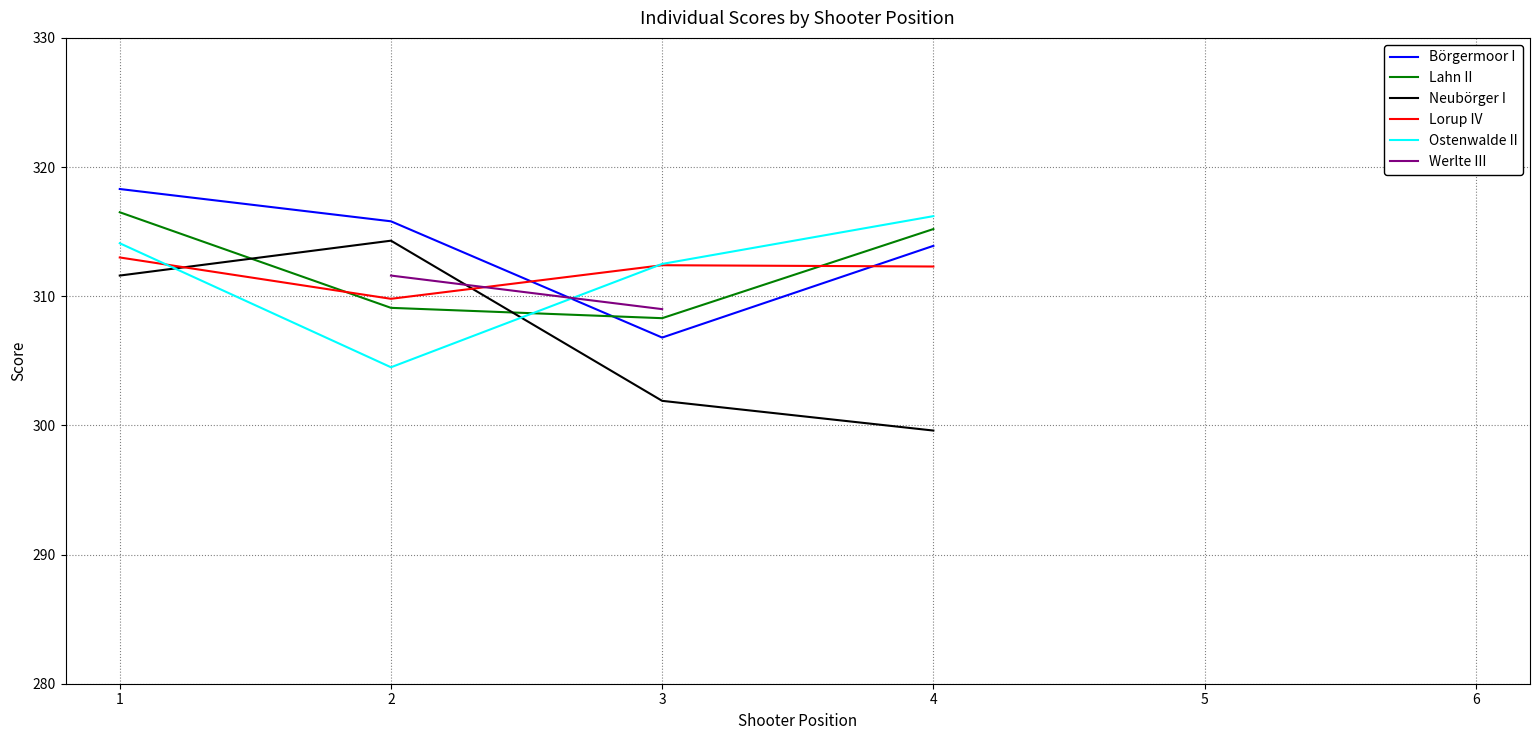

Where is Lorup IV nearest to the value 311?

2